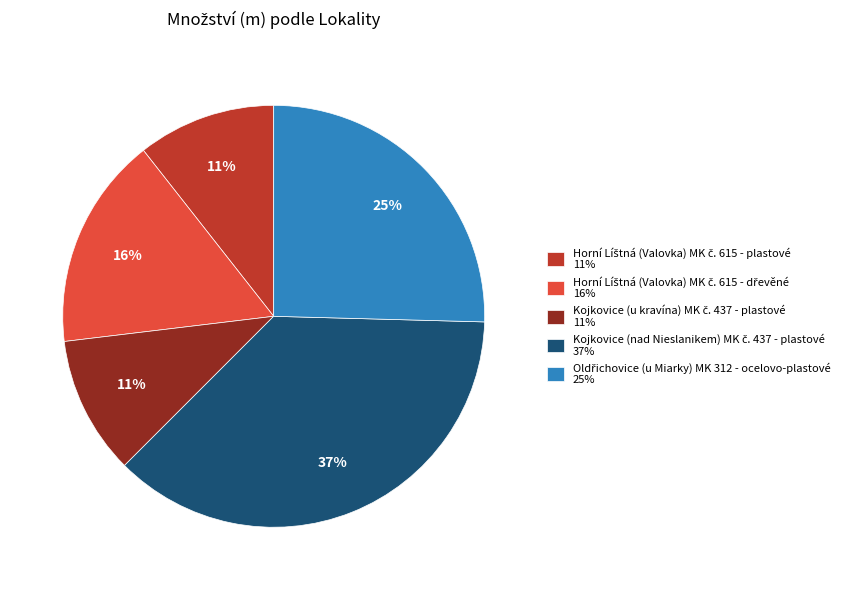

Count the number of slices in the pie.

5